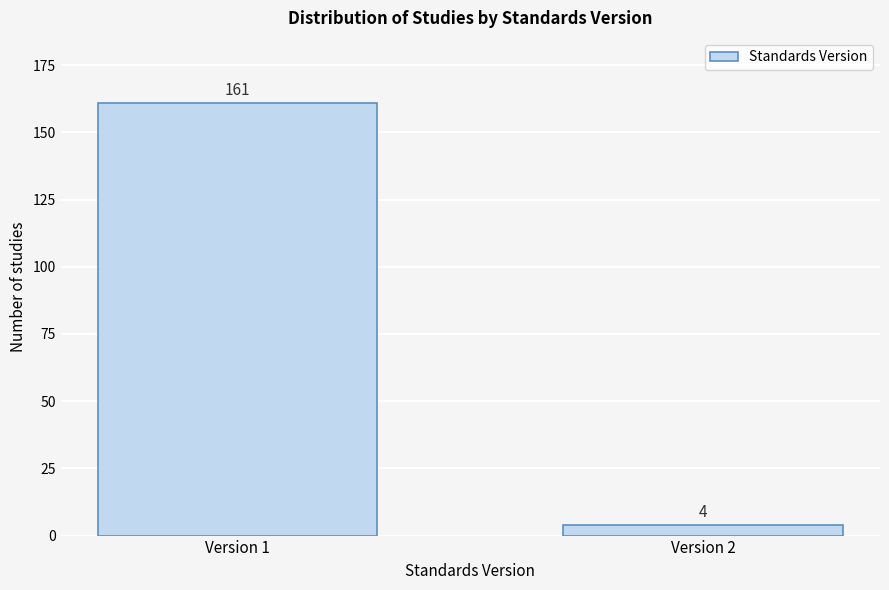

Reading left to right, transcribe all the data shown in this chart.

Version 1=161	Version 2=4